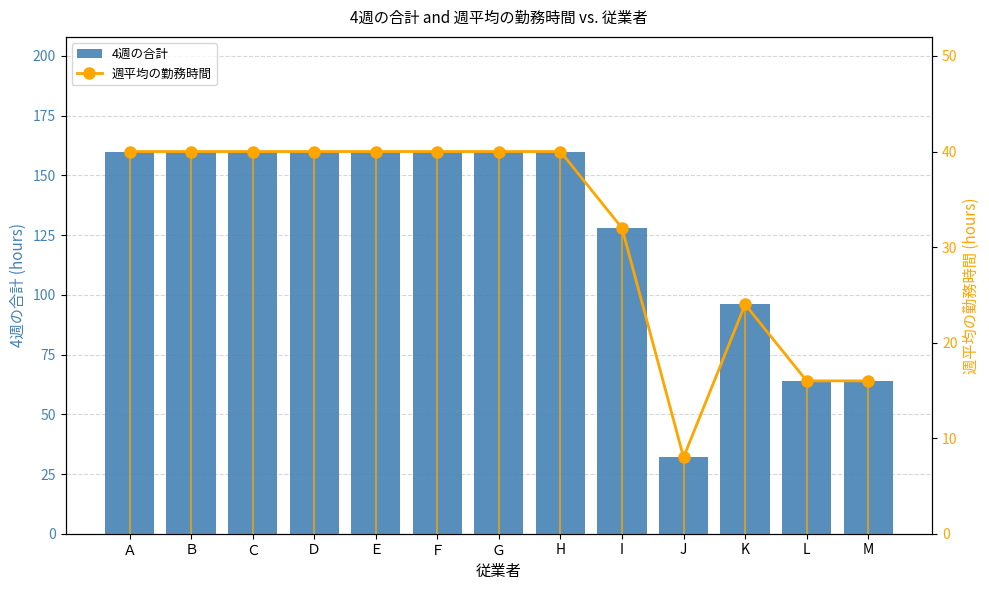

Does the chart contain stacked bars?

No